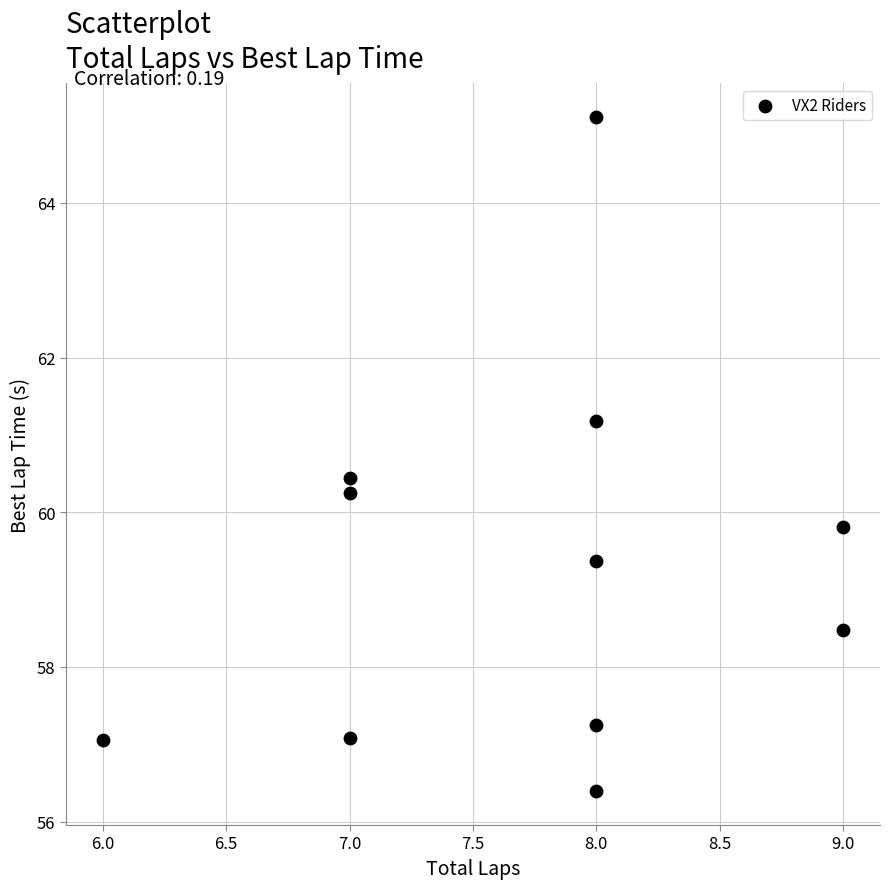

What is the range of X values (max minus min)?

3.0